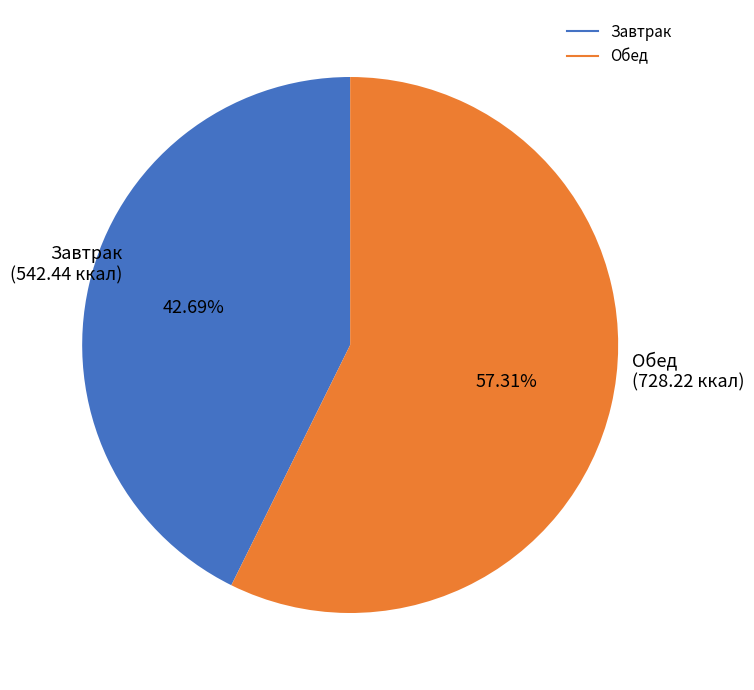

Is there any slice that represents more than half of the pie?

Yes